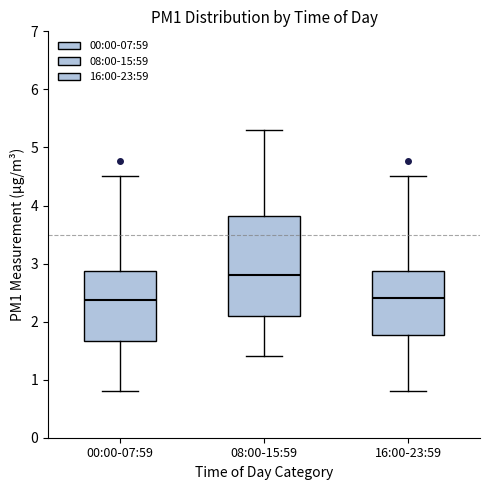

Reading left to right, transcribe this box plot: for each box, give where its median line is, the range the box spans, and where its two whiskers end, as read against the y-axis. The values are not printed on the chart, so give them approximately, as read against the axis.

00:00-07:59: median 2.4, box 1.7 to 2.9, whiskers 0.8 to 4.5
08:00-15:59: median 2.8, box 2.1 to 3.8, whiskers 1.4 to 5.3
16:00-23:59: median 2.4, box 1.8 to 2.9, whiskers 0.8 to 4.5